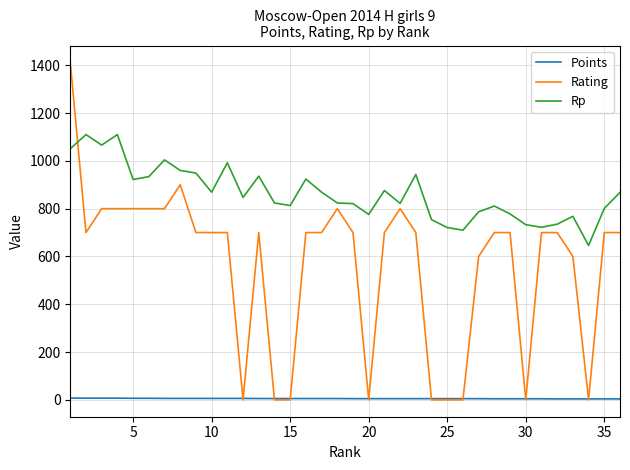

Rank the series by their maximum value, from highest to lowest.

Rating, Rp, Points